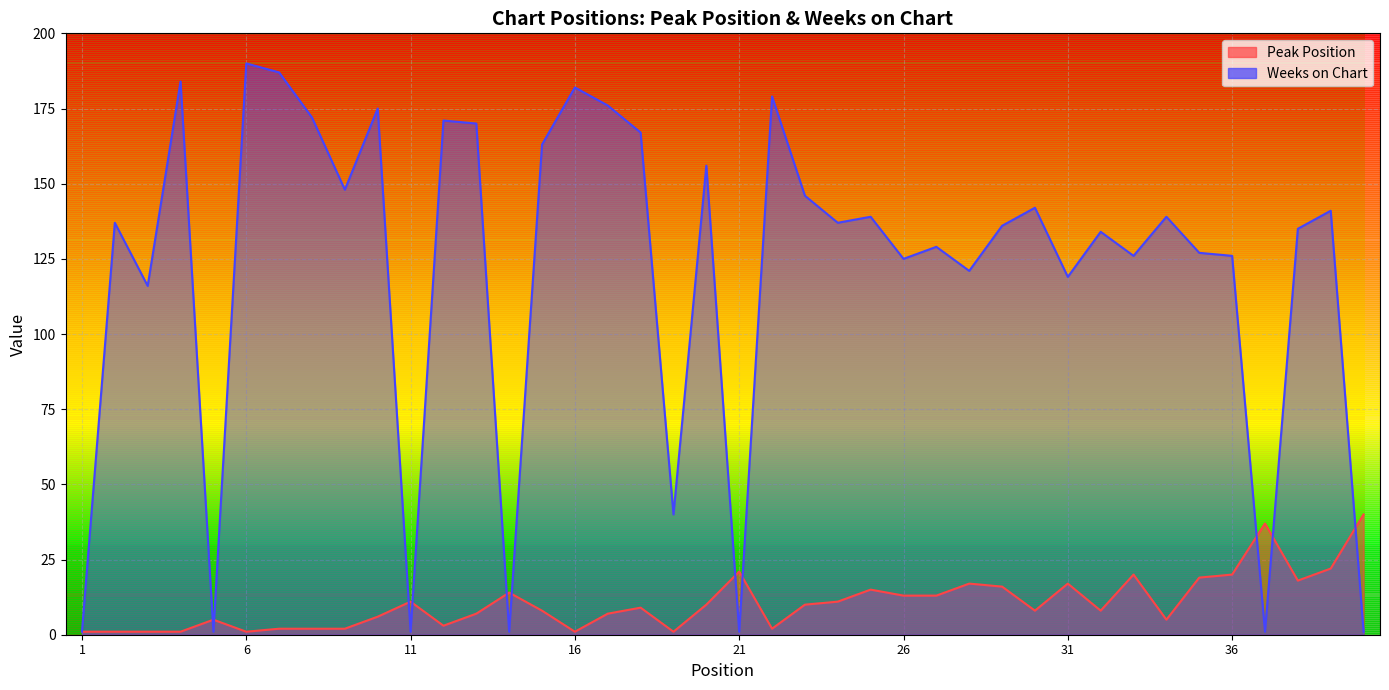

What is the total value across all series at 3?

117